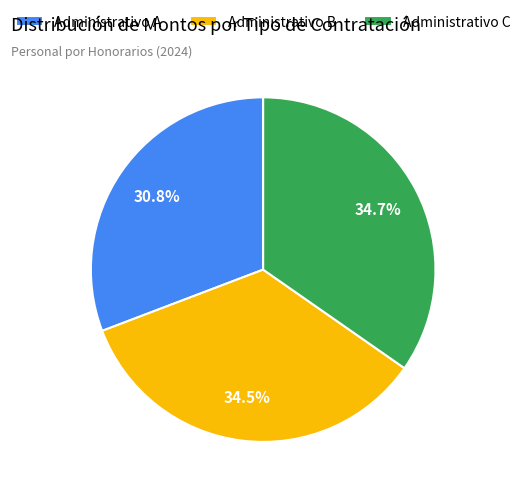

Does Administrativo C account for over 50% of the chart?

No